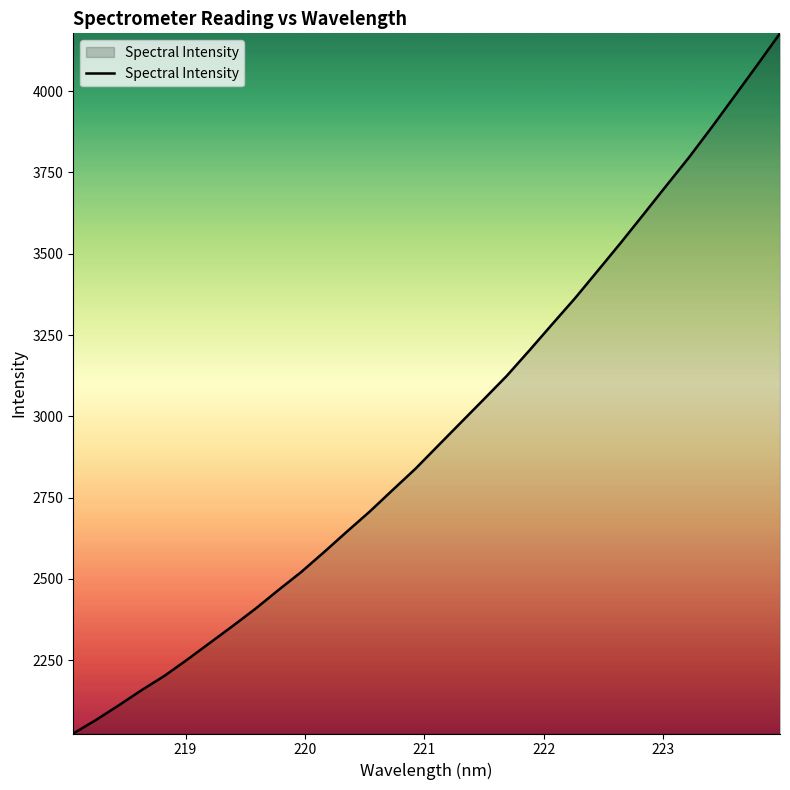

How many lines are shown in the chart?

1